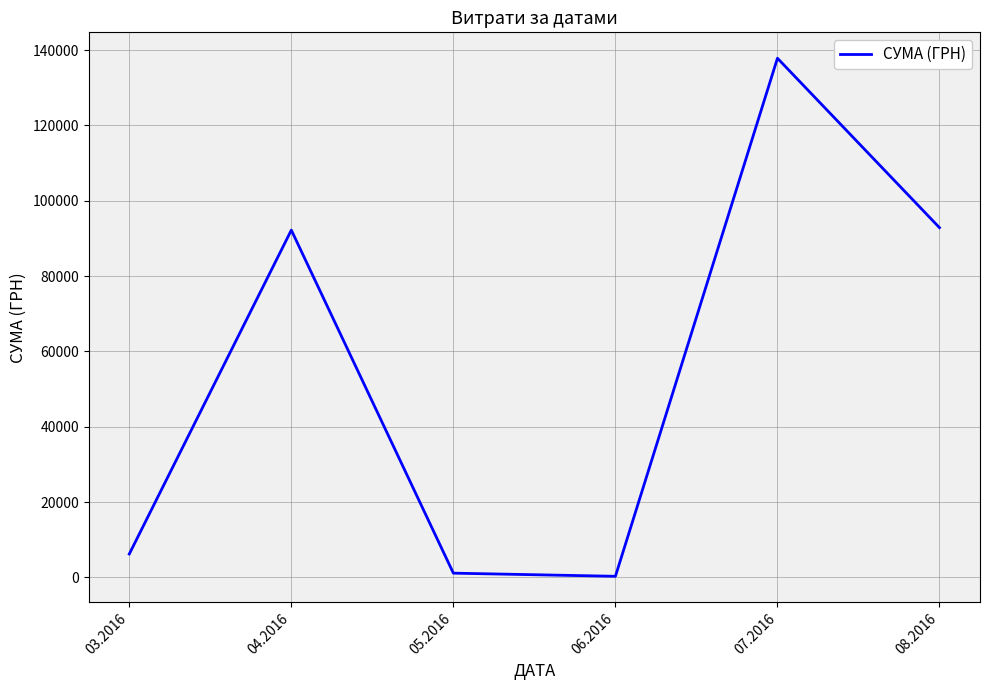

The chart shows a value of 92856.7 at 08.2016. True or false?

True